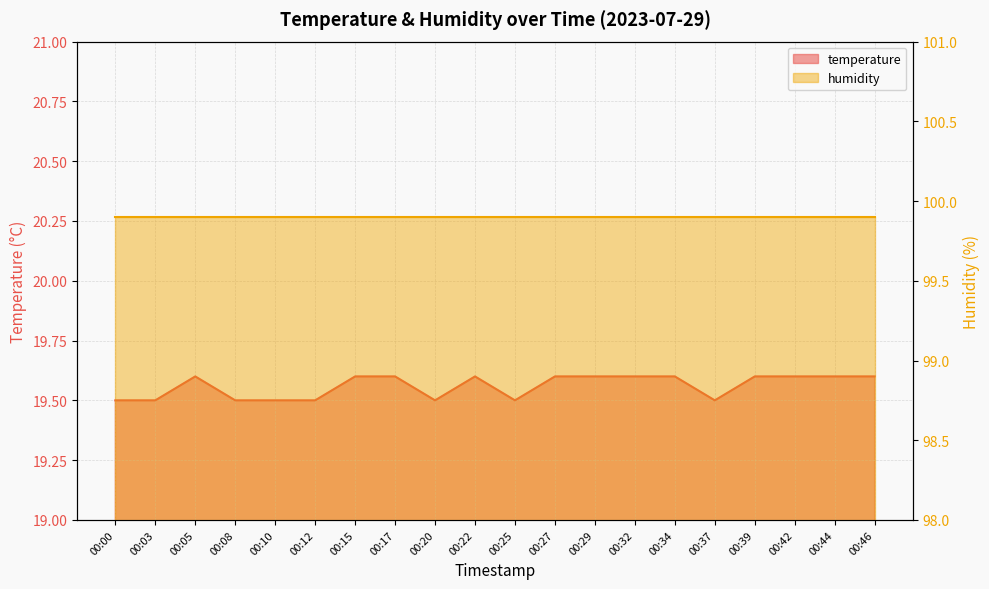

What is the sum of all values?

391.2